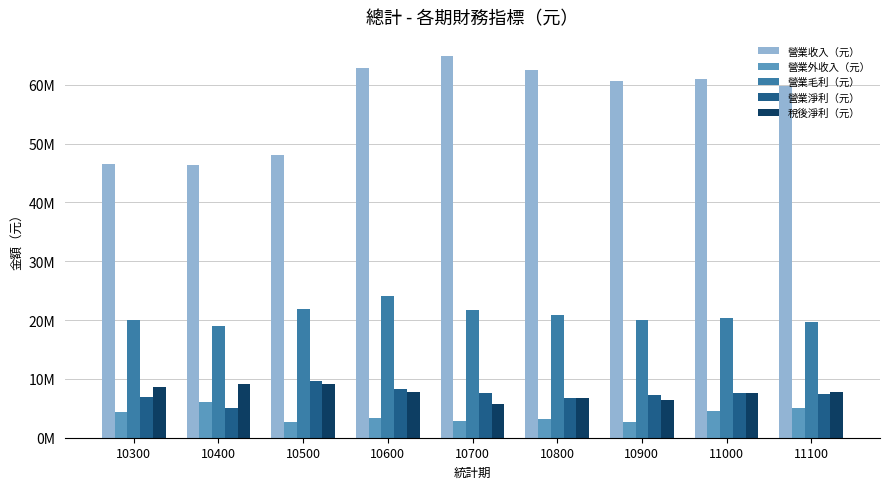

What is the spread (max minus min) of values at 10600?

59507708